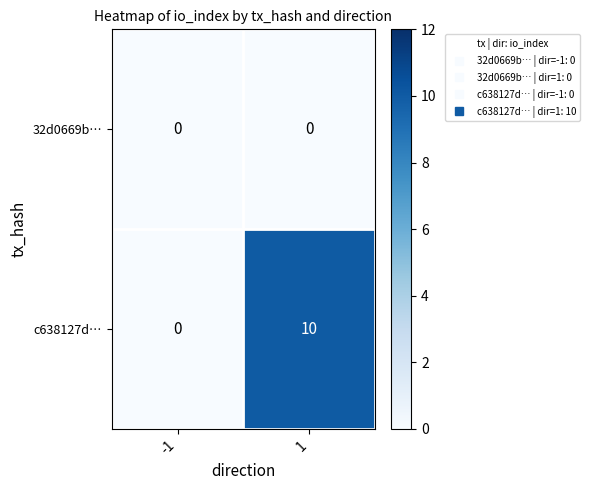

Read the c638127d… value at 1.

10